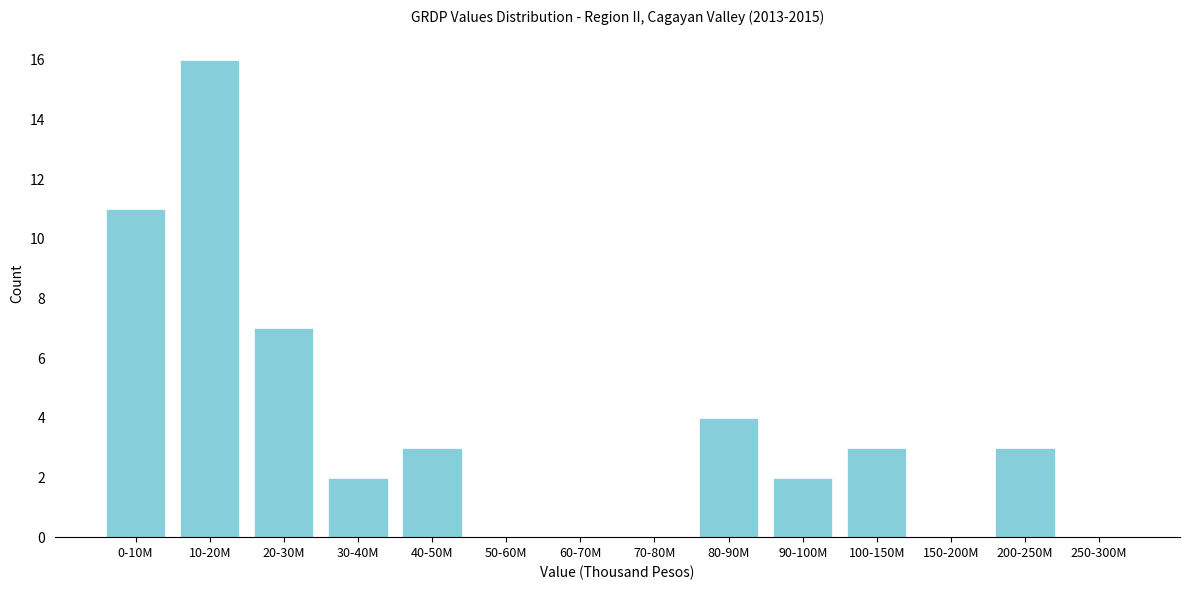

Reading right to left, what are all the values shown in this chart?

250-300M=0	200-250M=3	150-200M=0	100-150M=3	90-100M=2	80-90M=4	70-80M=0	60-70M=0	50-60M=0	40-50M=3	30-40M=2	20-30M=7	10-20M=16	0-10M=11